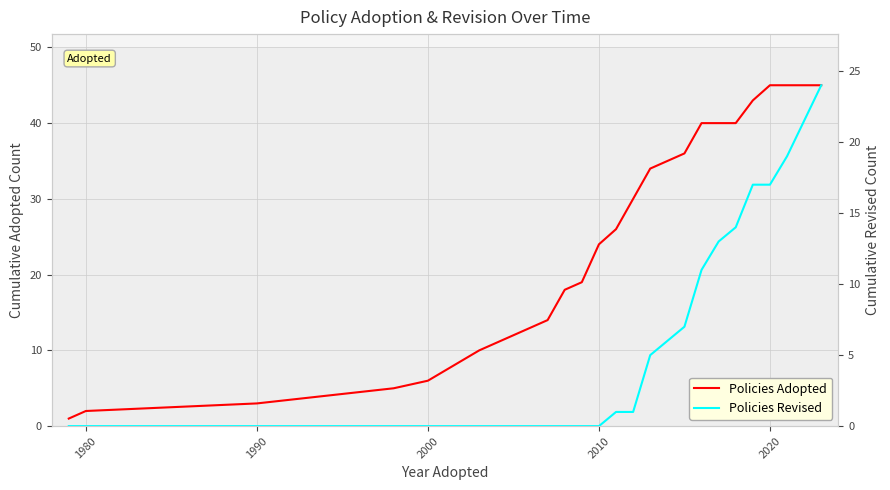

Rank the series by their maximum value, from highest to lowest.

Policies Adopted, Policies Revised